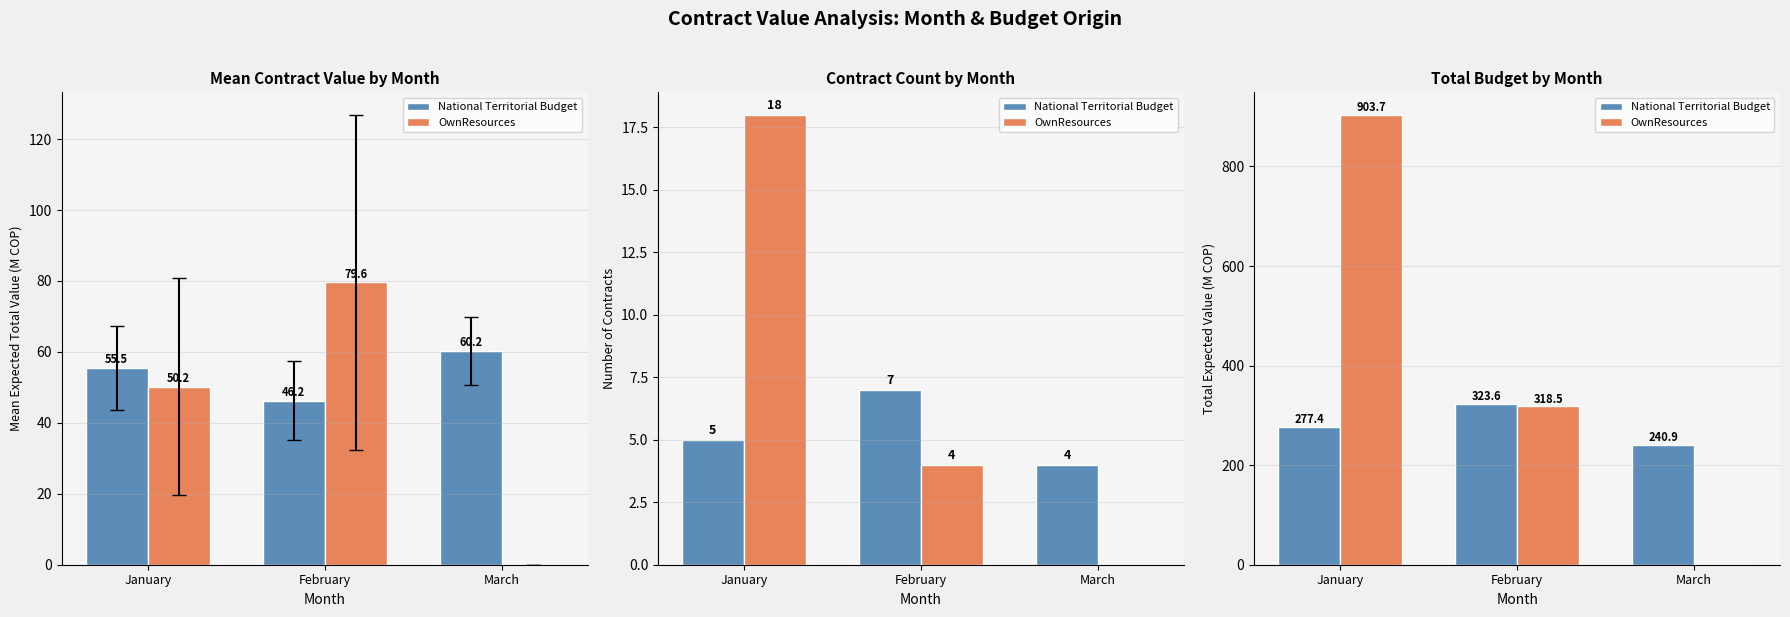

How many series are shown in this chart?

2